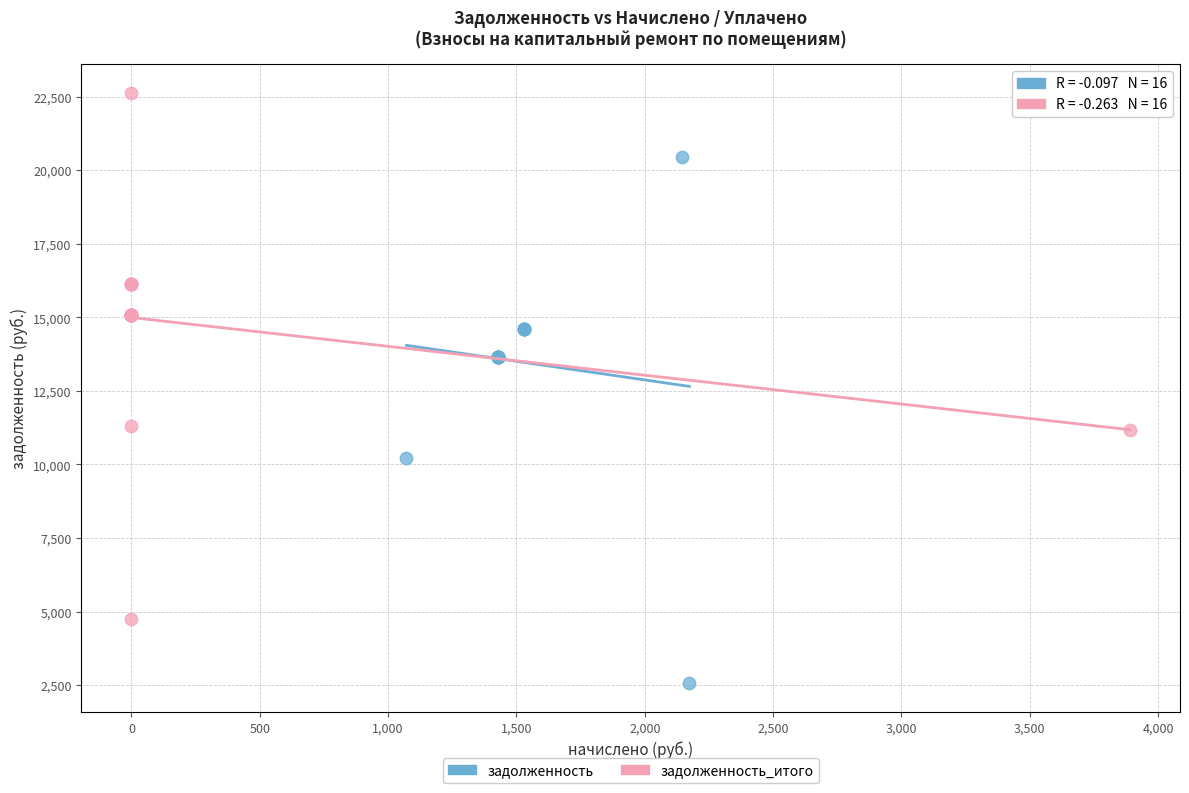

Which series contains the highest Y value?

задолженность_итого